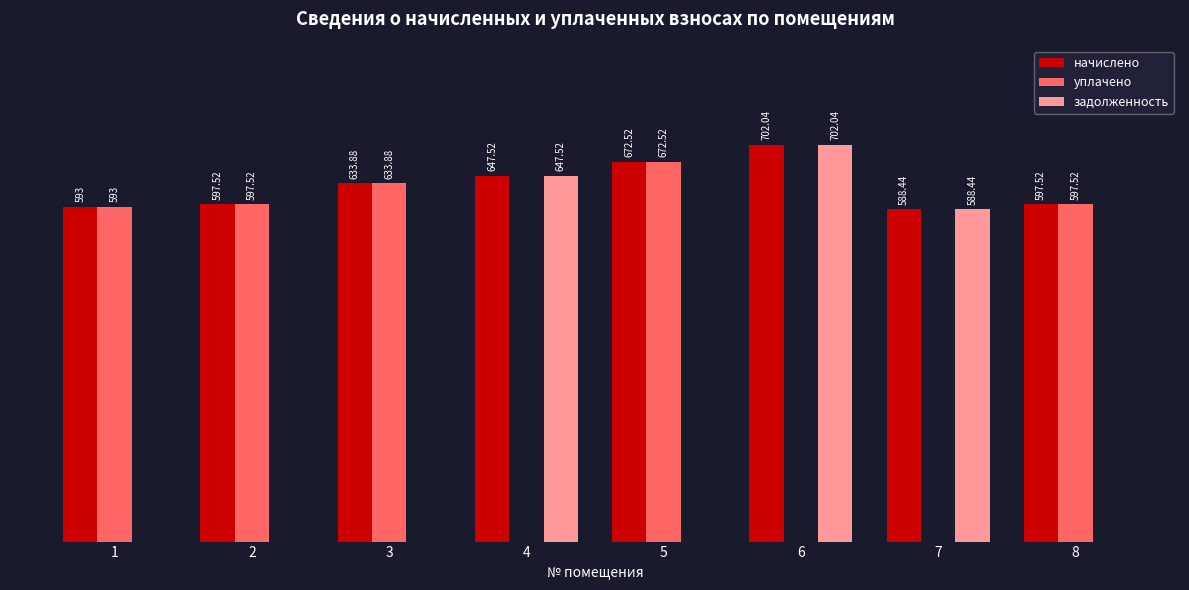

Between 2 and 7, which series saw the biggest shift?

уплачено